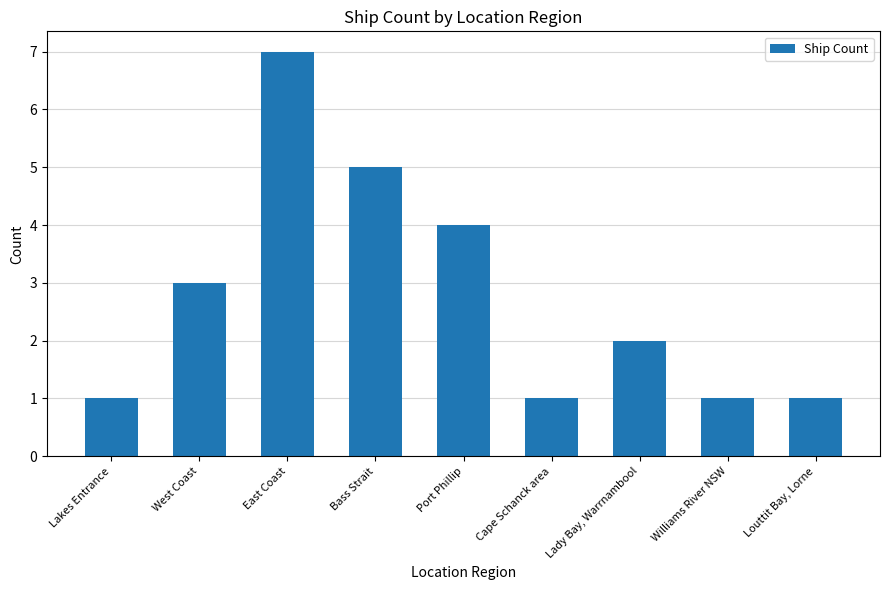

Count the number of data series in this chart.

1